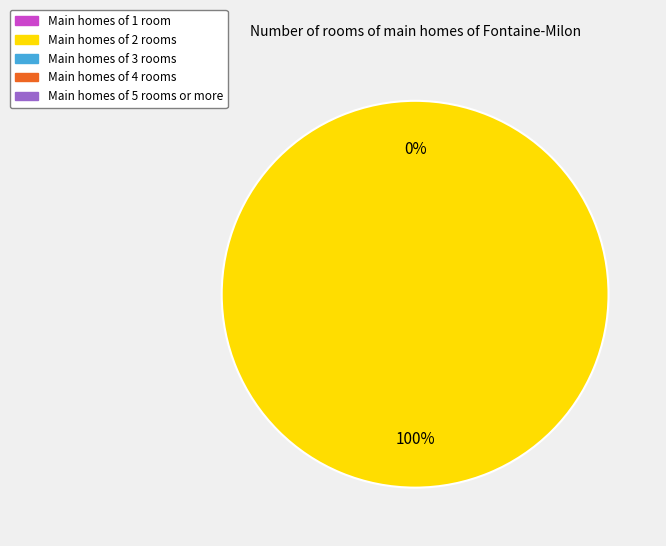

How many segments does this pie chart have?

2